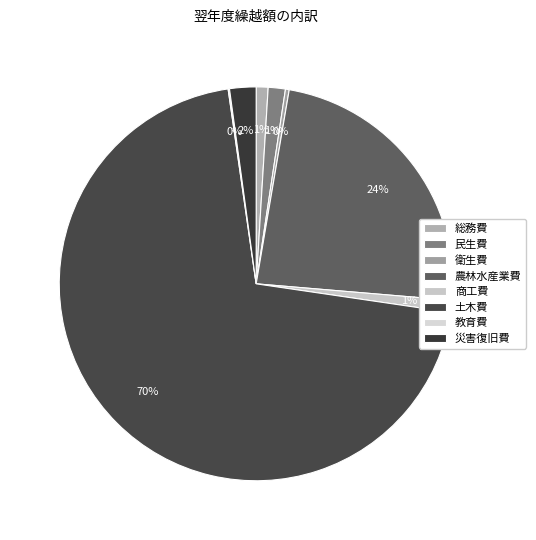

Which has a higher value, 総務費 or 衛生費?

総務費